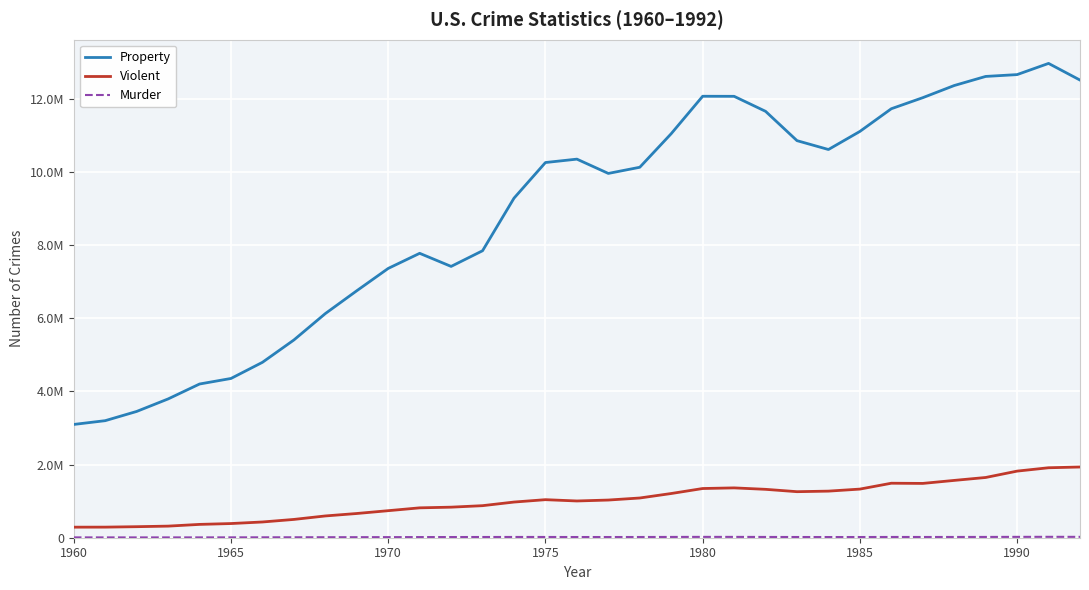

Does the chart display data point markers on the line(s)?

No